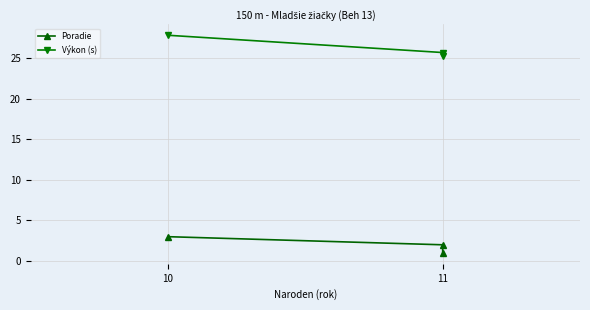

Which series changed the most between 11 and 10?

Výkon (s)